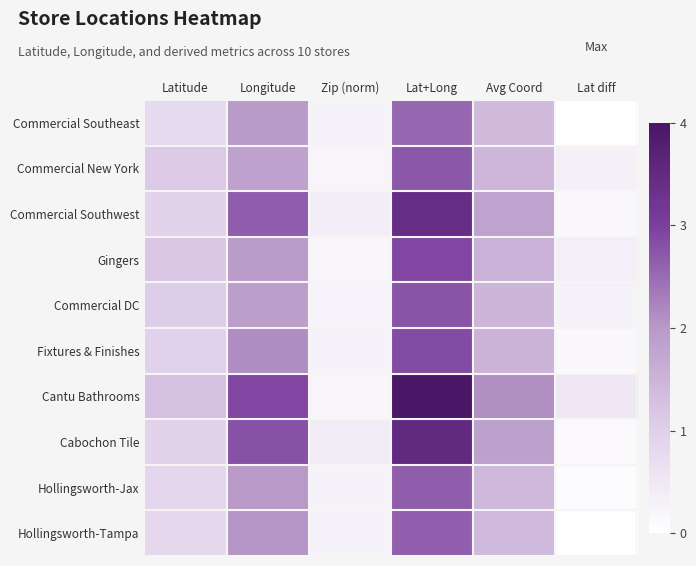

Reading right to left, extract all data points from this chart.

Commercial Southeast: Lat diff=0.0	Avg Coord=1.4	Lat+Long=2.6	Zip (norm)=0.3	Longitude=2.0	Latitude=0.8
Commercial New York: Lat diff=0.3	Avg Coord=1.5	Lat+Long=2.7	Zip (norm)=0.2	Longitude=1.8	Latitude=1.1
Commercial Southwest: Lat diff=0.1	Avg Coord=1.8	Lat+Long=3.4	Zip (norm)=0.4	Longitude=2.7	Latitude=0.9
Gingers: Lat diff=0.4	Avg Coord=1.6	Lat+Long=2.9	Zip (norm)=0.2	Longitude=2.0	Latitude=1.2
Commercial DC: Lat diff=0.3	Avg Coord=1.5	Lat+Long=2.8	Zip (norm)=0.2	Longitude=1.9	Latitude=1.1
Fixtures & Finishes: Lat diff=0.1	Avg Coord=1.5	Lat+Long=2.9	Zip (norm)=0.3	Longitude=2.1	Latitude=0.9
Cantu Bathrooms: Lat diff=0.5	Avg Coord=2.1	Lat+Long=4.0	Zip (norm)=0.2	Longitude=2.9	Latitude=1.3
Cabochon Tile: Lat diff=0.1	Avg Coord=1.9	Lat+Long=3.5	Zip (norm)=0.4	Longitude=2.8	Latitude=0.9
Hollingsworth-Jax: Lat diff=0.1	Avg Coord=1.4	Lat+Long=2.7	Zip (norm)=0.3	Longitude=2.0	Latitude=0.9
Hollingsworth-Tampa: Lat diff=0.0	Avg Coord=1.4	Lat+Long=2.6	Zip (norm)=0.3	Longitude=2.0	Latitude=0.8